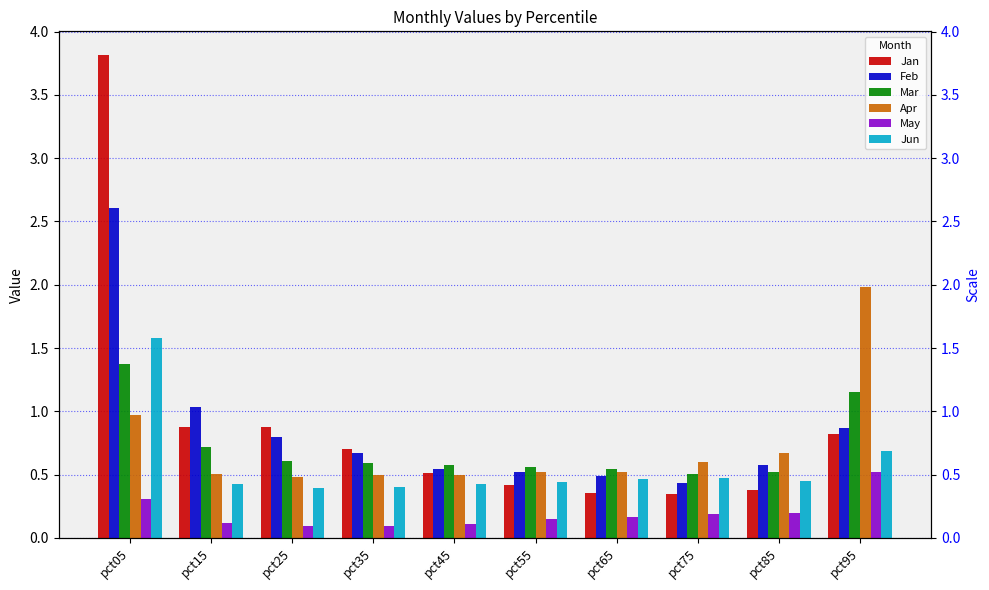

The value of Apr at pct05 is 1.5. True or false?

False